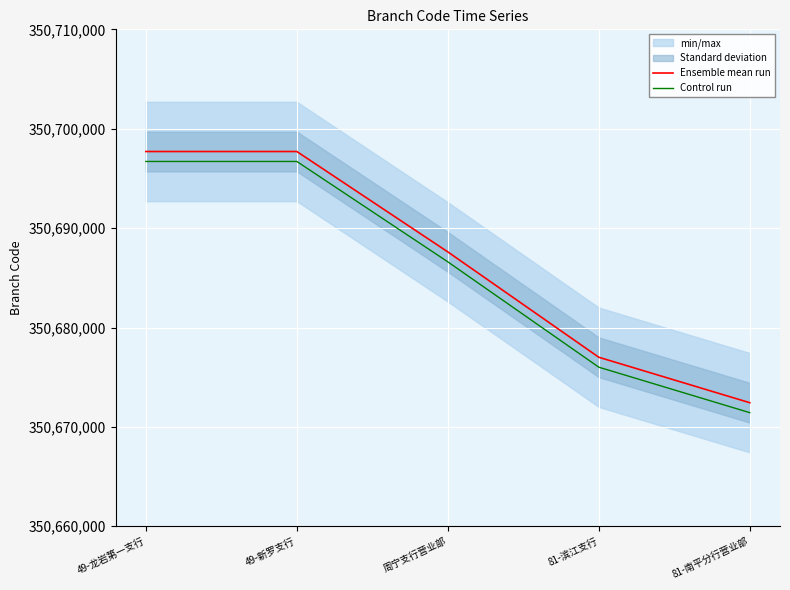

What is the highest value of the Control run series?

350696707